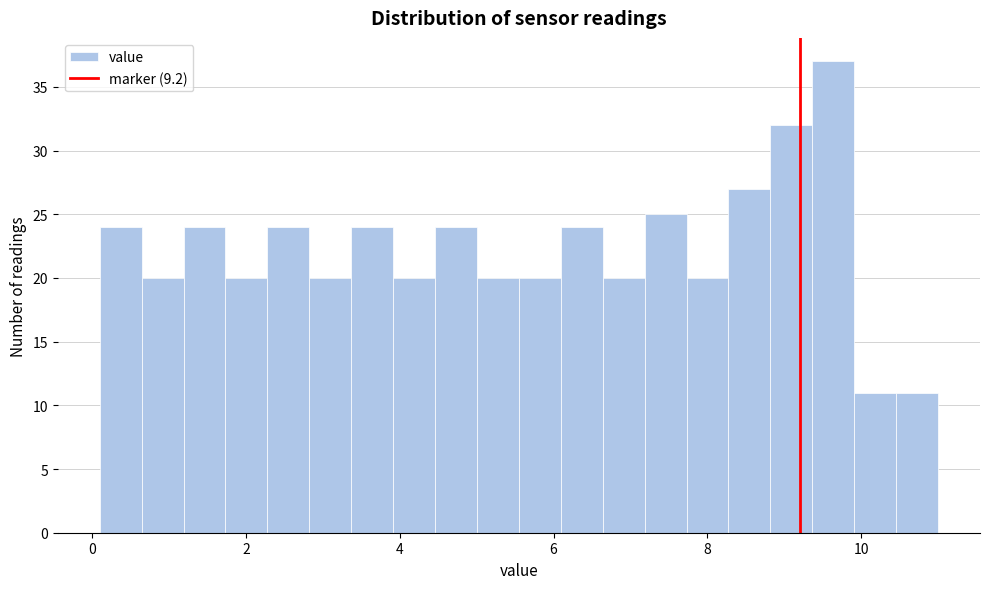

Around what value on the x-axis is the tallest bar? Give the approximate position of its centre, as read against the axis.

9.6